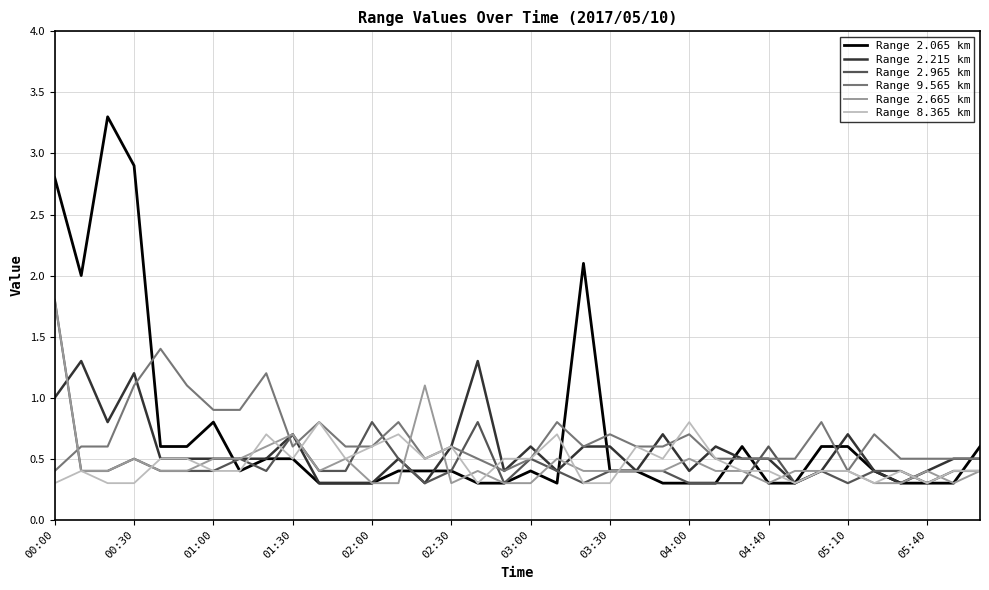

Which series has the widest spread of values?

Range 2.065 km